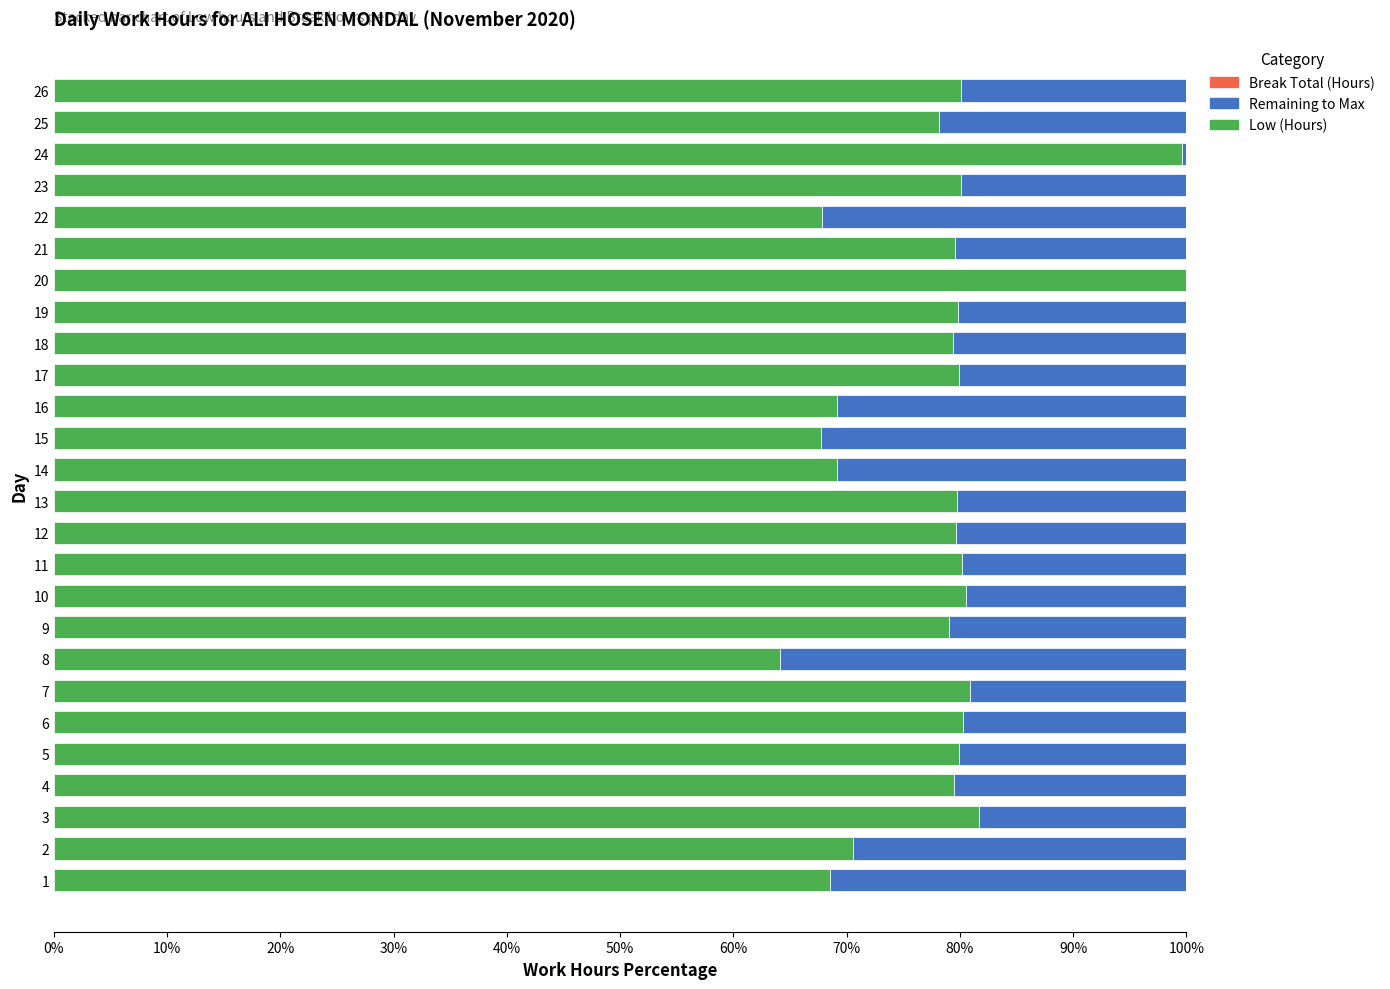

The Low (Hours) series shows 67.9 at 22. True or false?

True